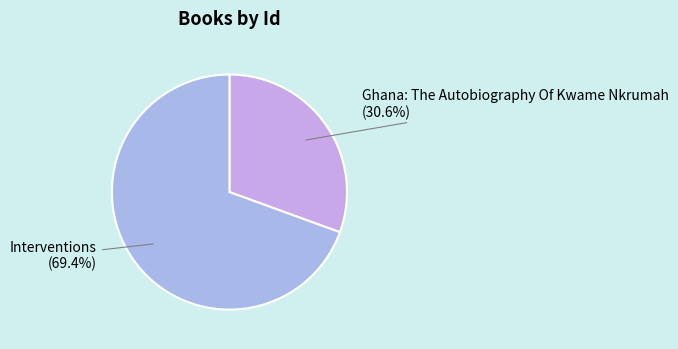

True or false: Interventions accounts for 81% of the total.

False